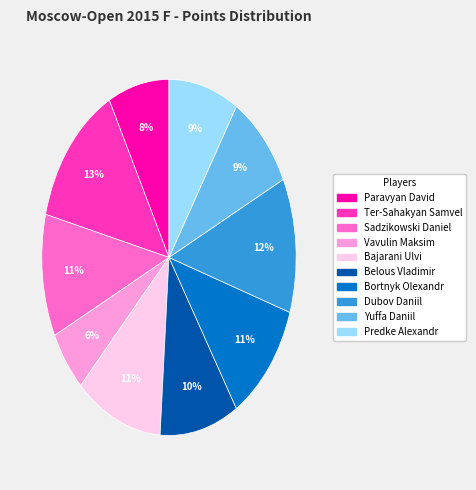

Is Sadzikowski Daniel the majority of the pie?

No